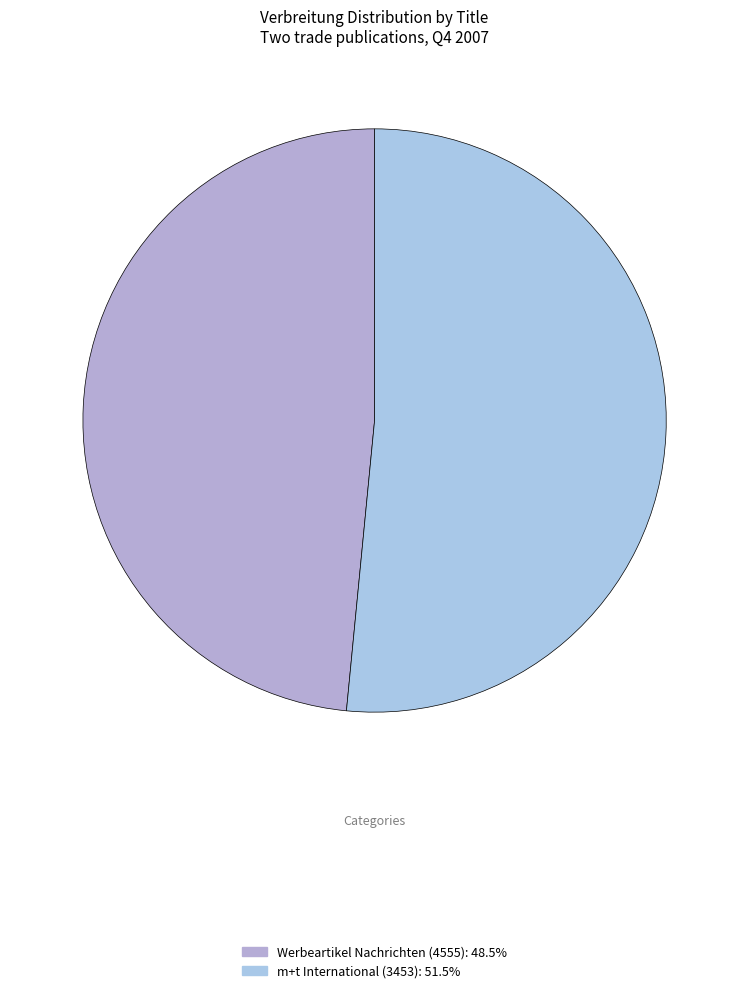

How many segments does this pie chart have?

2